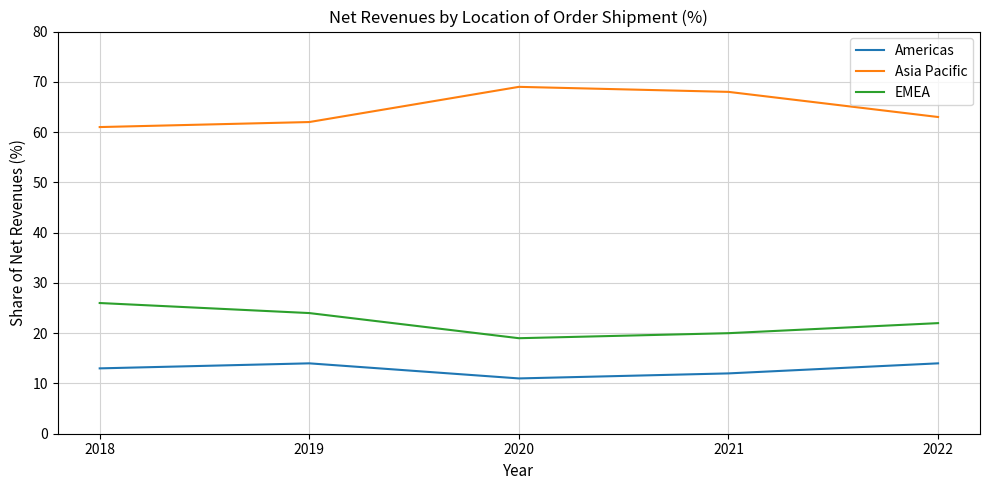

At which category does the chart reach its minimum across all series?

2020